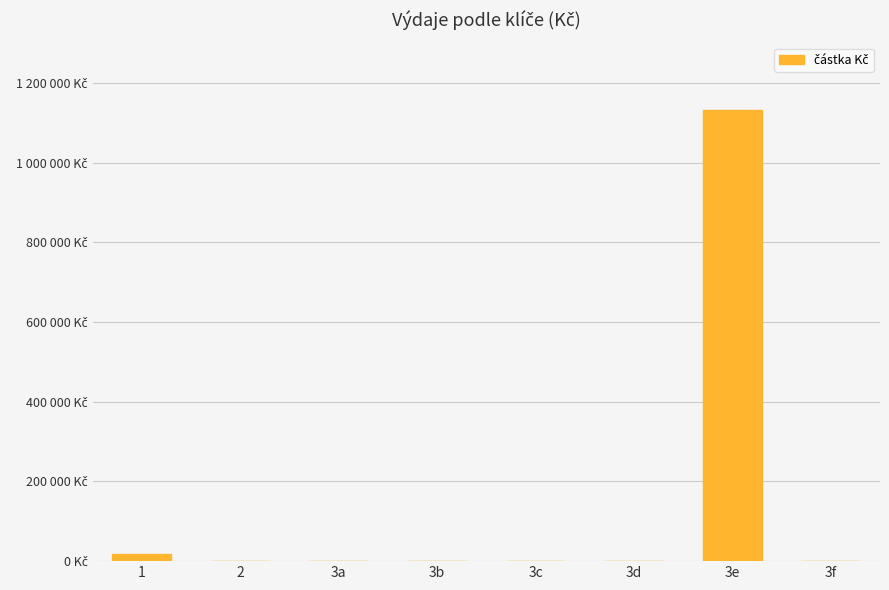

Which has a higher value, 3b or 3a?

3b